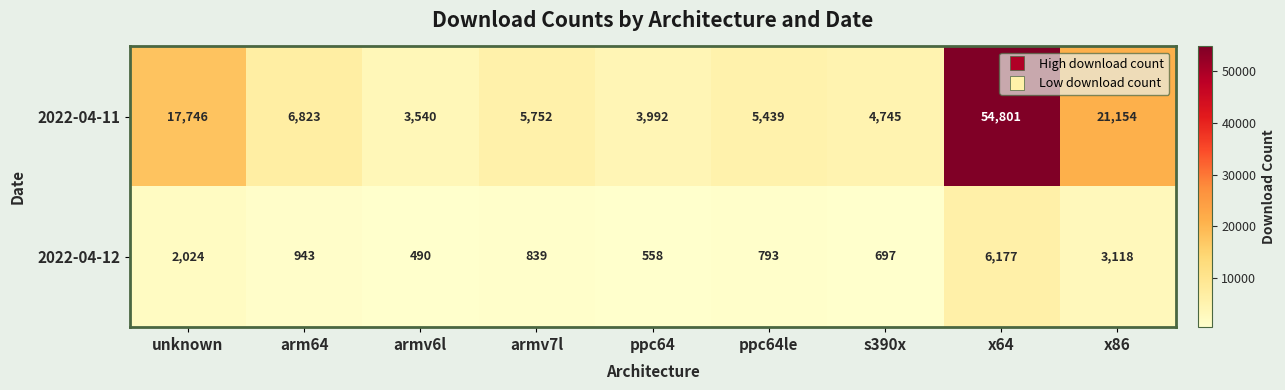

Which series has the widest spread of values?

2022-04-11